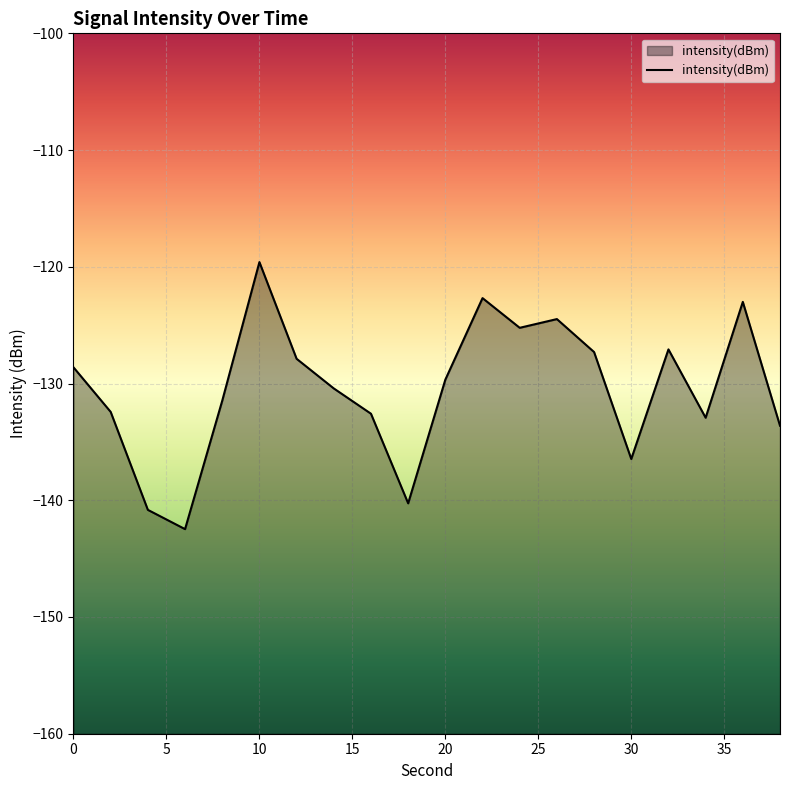

At which label is the value closest to -131?

8